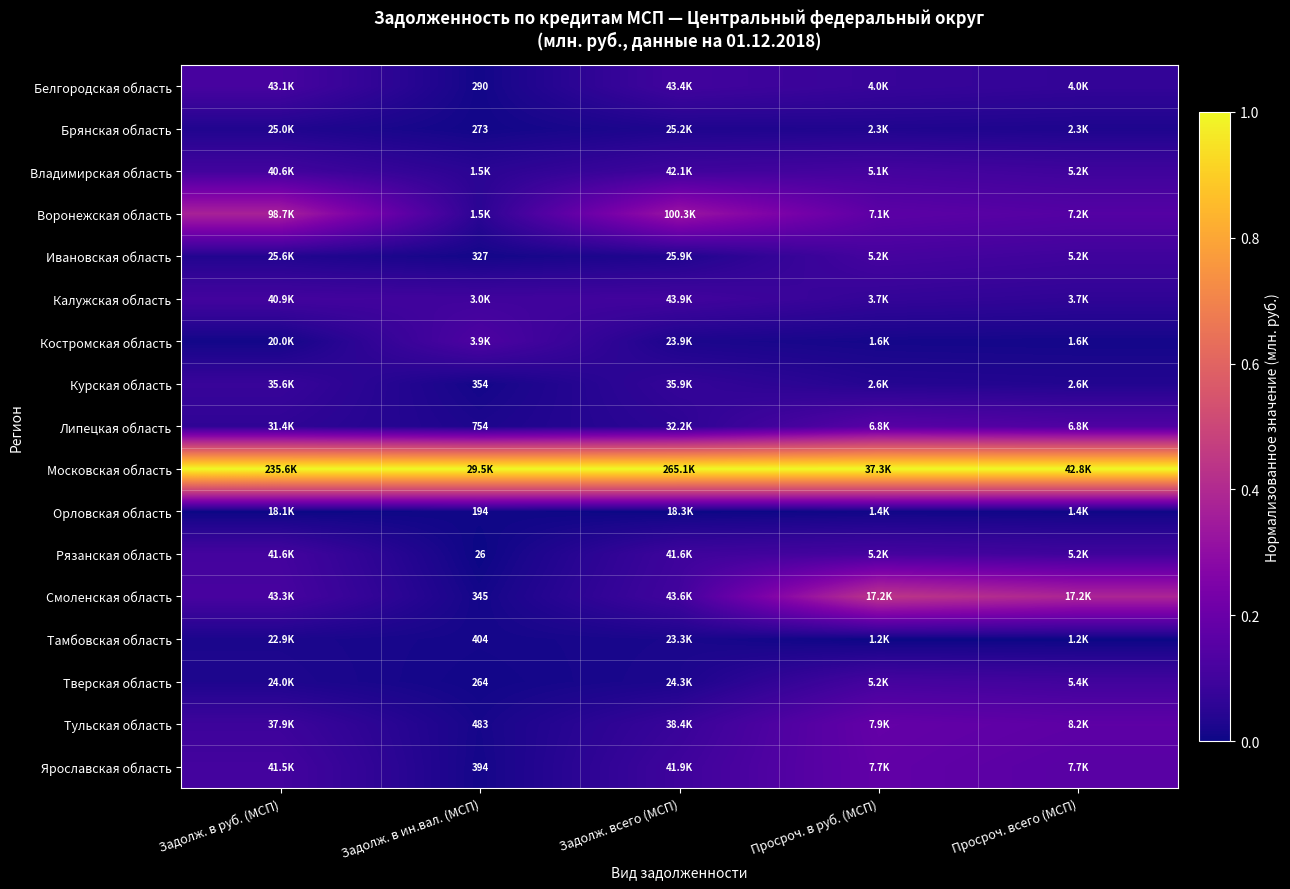

What is the sum of the Липецкая область values at Задолж. всего (МСП) and Задолж. в ин.вал. (МСП)?

0.1